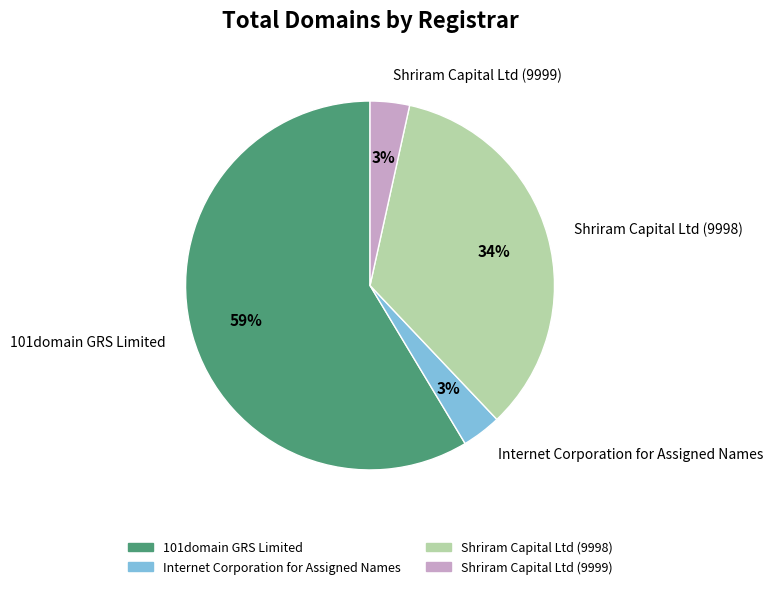

Which category has the biggest portion of the pie?

101domain GRS Limited